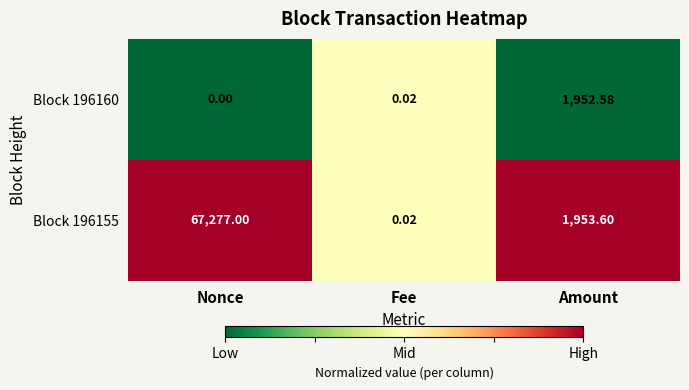

Is the value of Block 196155 at Nonce greater than the value of Block 196160 at Amount?

Yes